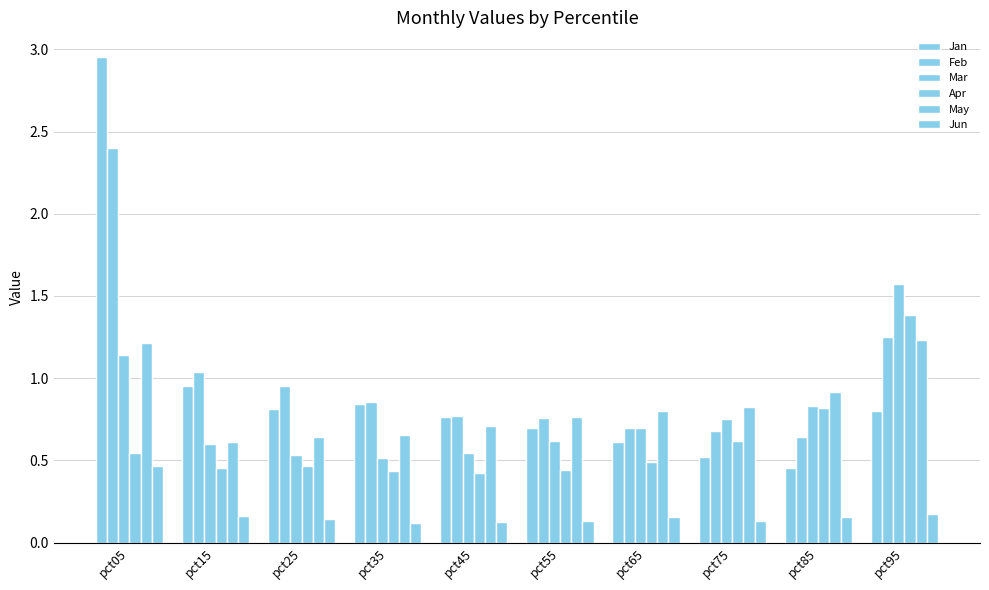

Reading left to right, transcribe all the data shown in this chart.

Jan: 3.0	1.0	0.8	0.8	0.8	0.7	0.6	0.5	0.5	0.8
Feb: 2.4	1.0	1.0	0.9	0.8	0.8	0.7	0.7	0.6	1.3
Mar: 1.1	0.6	0.5	0.5	0.5	0.6	0.7	0.8	0.8	1.6
Apr: 0.5	0.5	0.5	0.4	0.4	0.4	0.5	0.6	0.8	1.4
May: 1.2	0.6	0.6	0.7	0.7	0.8	0.8	0.8	0.9	1.2
Jun: 0.5	0.2	0.1	0.1	0.1	0.1	0.2	0.1	0.2	0.2